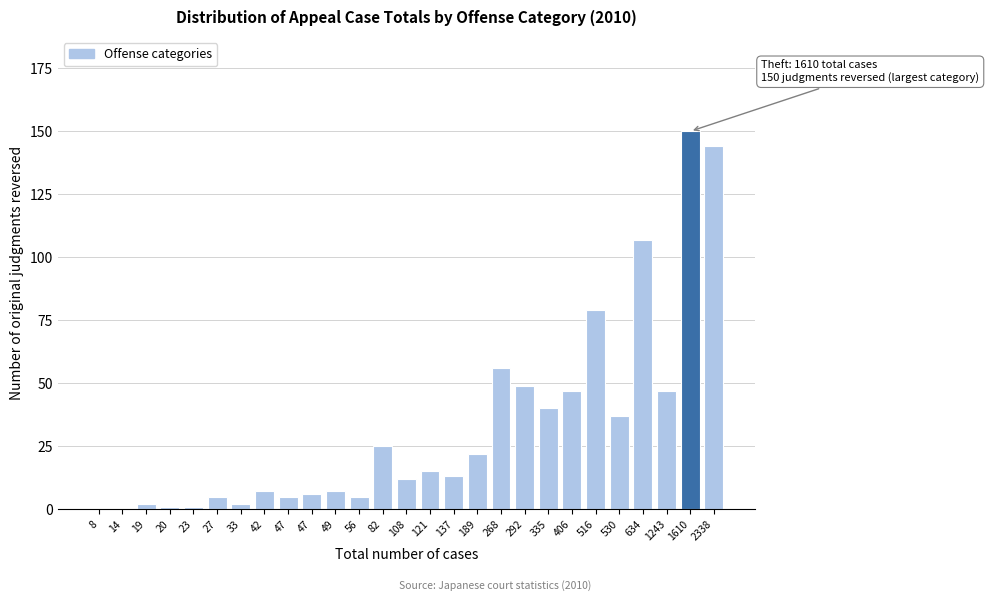

How many categories are shown in the chart?

27